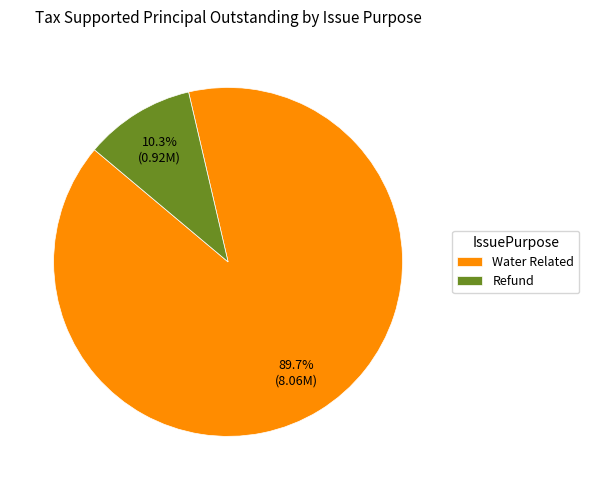

To the nearest percent, what is the combined percentage of Refund and Water Related?

100%